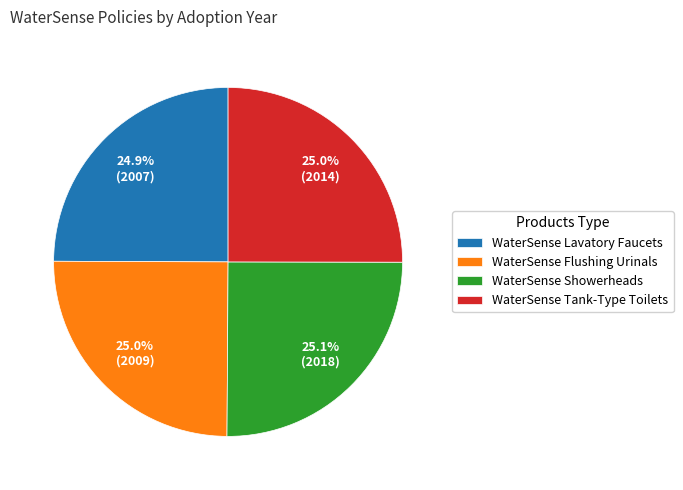

Count the number of slices in the pie.

4